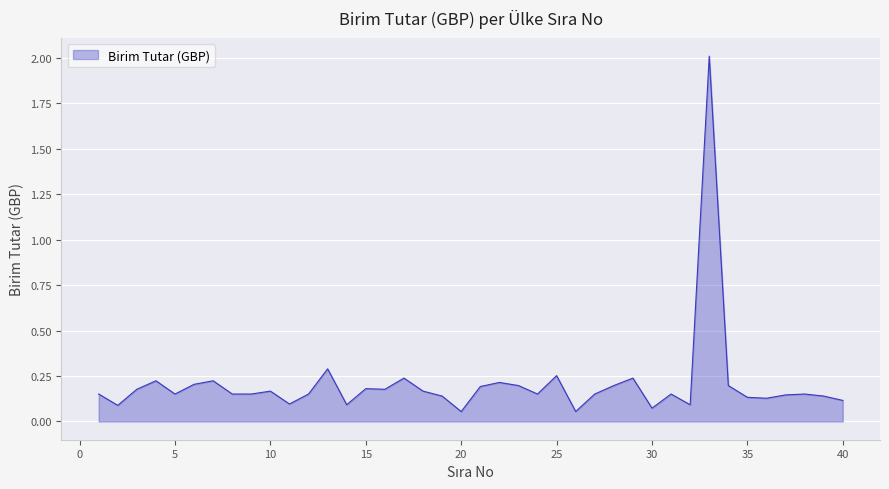

What is the maximum value shown in the chart?

2.0